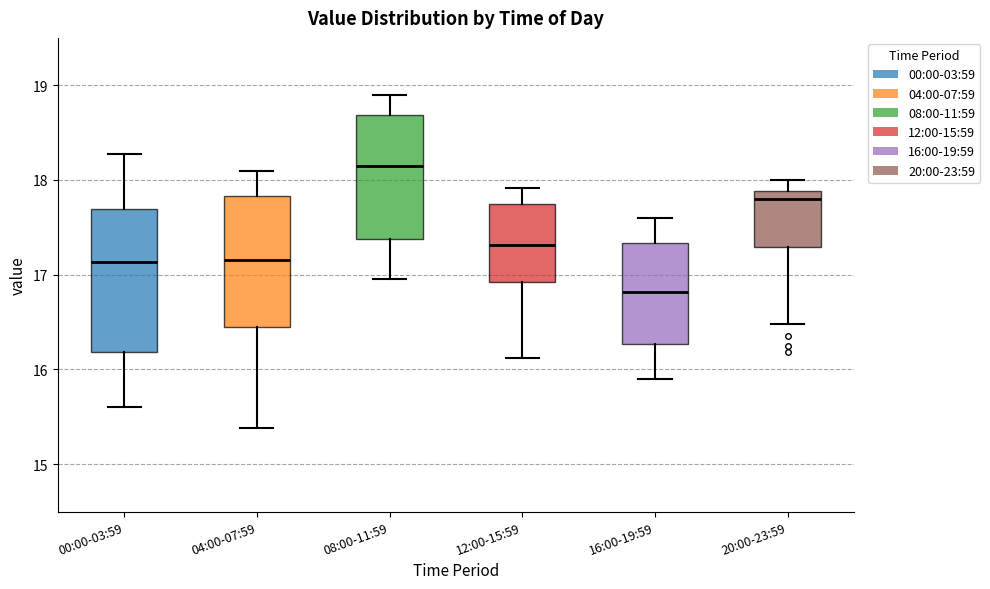

Which box's median line is the lowest?

16:00-19:59